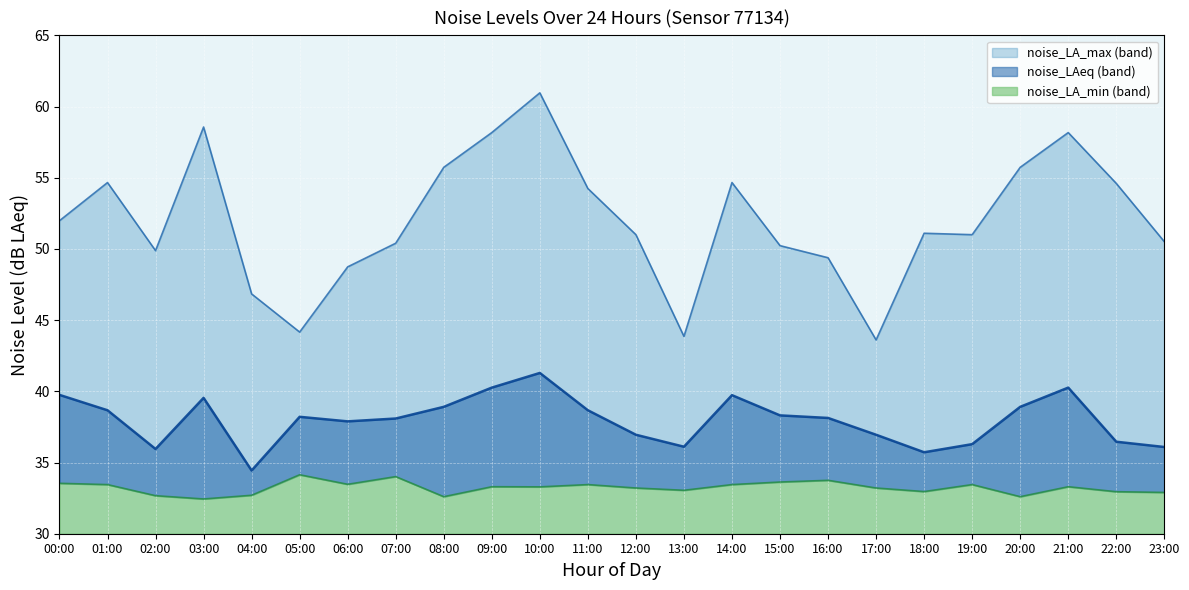

What is the difference between the highest and lowest values at 01:00?

21.2